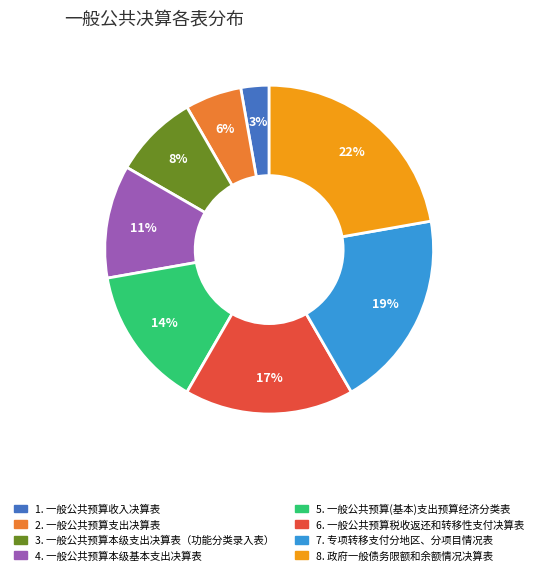

To the nearest percent, what is the difference between the largest and smallest slice percentages?

19%